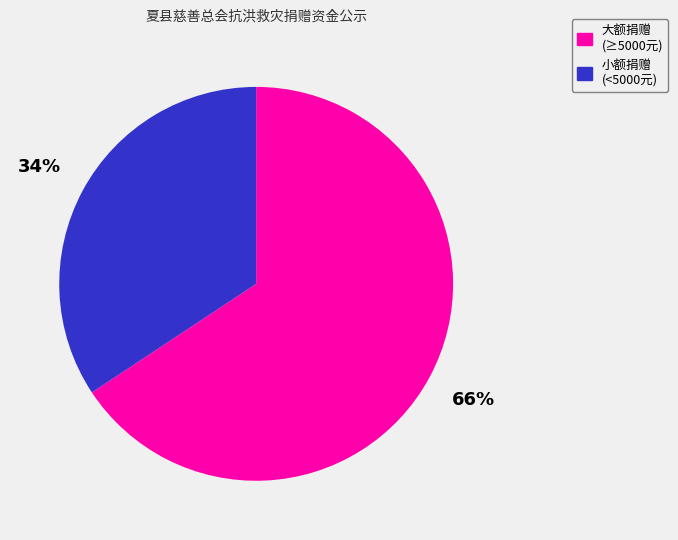

Is there a majority slice in this chart?

Yes